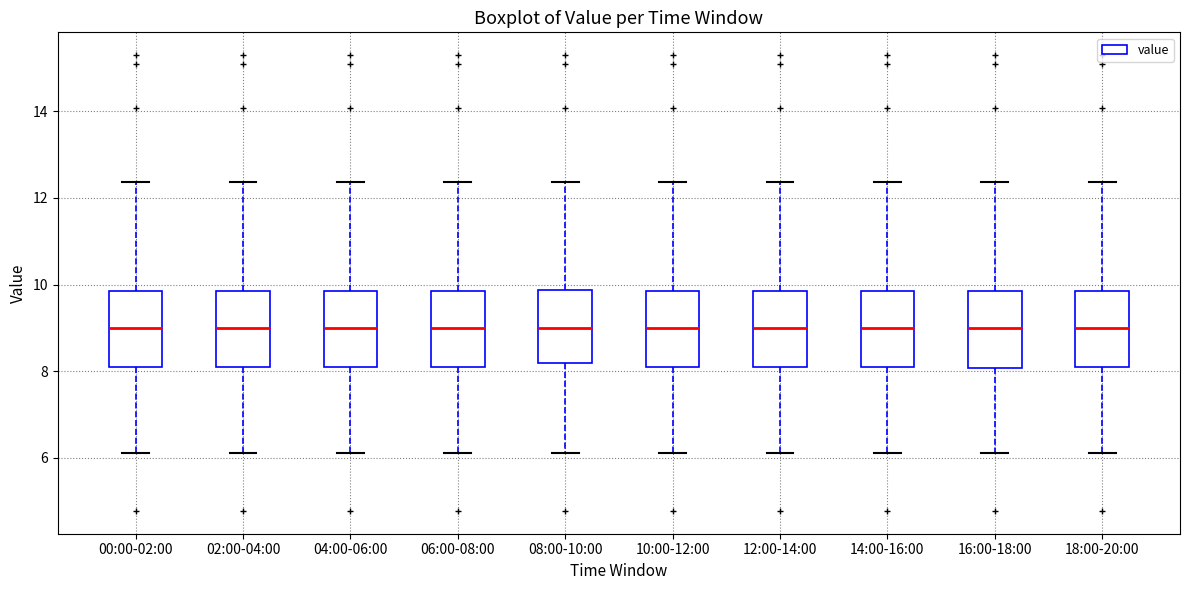

Reading left to right, read every box against the y-axis: the position of its median line, the range the box covers, and the ends of its whiskers. The values are not printed on the chart, so give them approximately, as read against the axis.

00:00-02:00: median 9.0, box 8.2 to 9.8, whiskers 6.2 to 12.4
02:00-04:00: median 9.0, box 8.2 to 9.8, whiskers 6.2 to 12.4
04:00-06:00: median 9.0, box 8.2 to 9.8, whiskers 6.2 to 12.4
06:00-08:00: median 9.0, box 8.2 to 9.8, whiskers 6.2 to 12.4
08:00-10:00: median 9.0, box 8.2 to 9.8, whiskers 6.2 to 12.4
10:00-12:00: median 9.0, box 8.2 to 9.8, whiskers 6.2 to 12.4
12:00-14:00: median 9.0, box 8.2 to 9.8, whiskers 6.2 to 12.4
14:00-16:00: median 9.0, box 8.2 to 9.8, whiskers 6.2 to 12.4
16:00-18:00: median 9.0, box 8.0 to 9.8, whiskers 6.2 to 12.4
18:00-20:00: median 9.0, box 8.2 to 9.8, whiskers 6.2 to 12.4